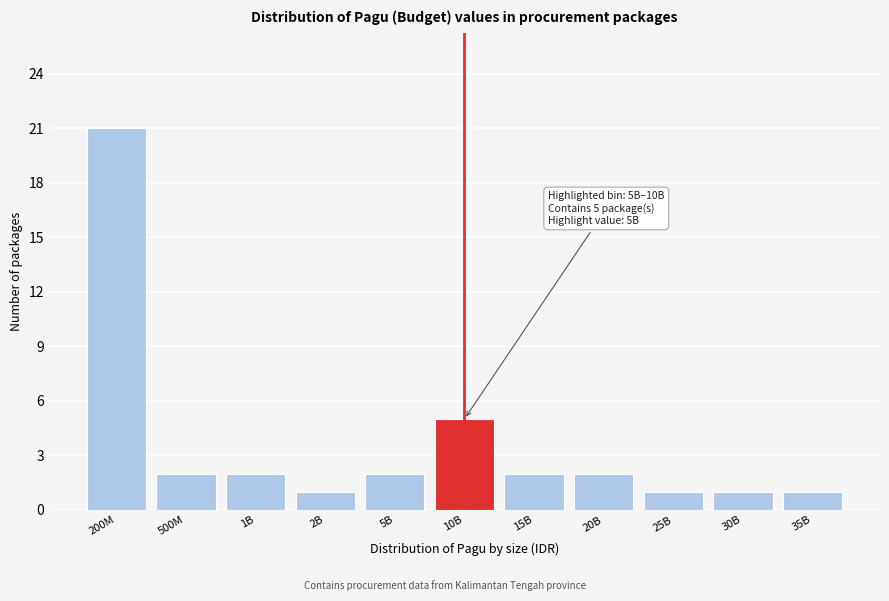

Reading right to left, what are all the values shown in this chart?

1	1	1	2	2	5	2	1	2	2	21